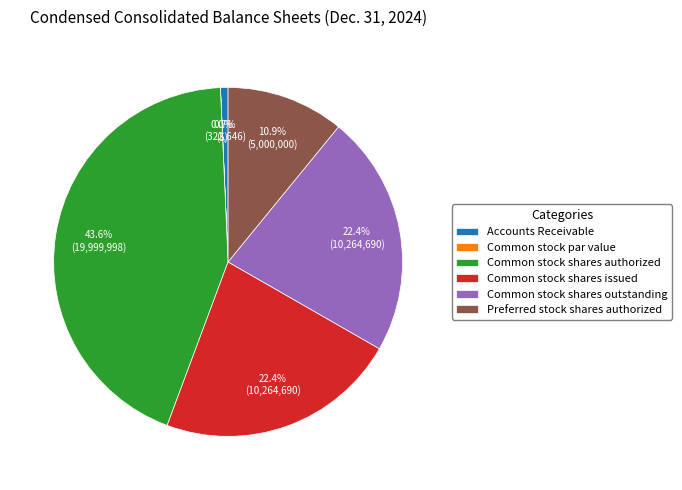

Is there any slice that represents more than half of the pie?

No